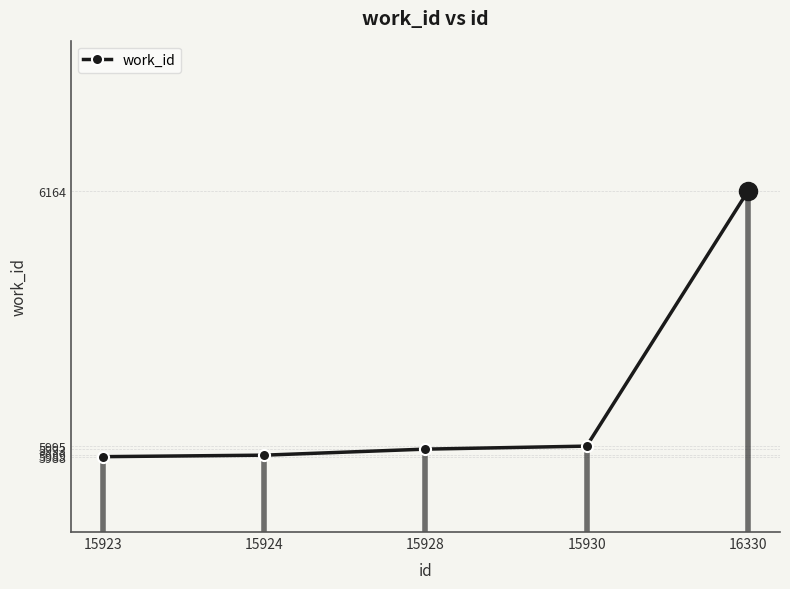

Reading left to right, list all the values displayed in this chart.

15923=5988	15924=5989	15928=5993	15930=5995	16330=6164